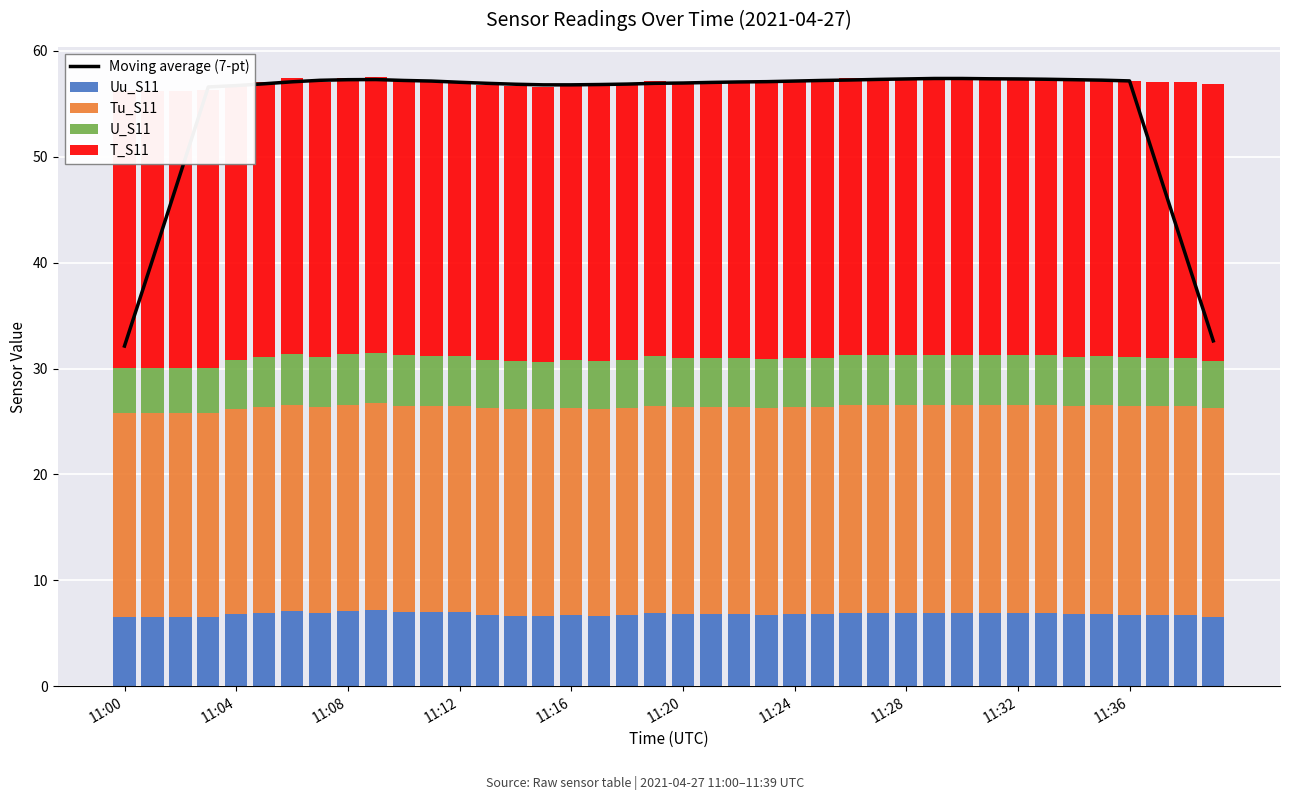

What is the value of the Moving average (7-pt) bar at the 12th from the left?

57.2